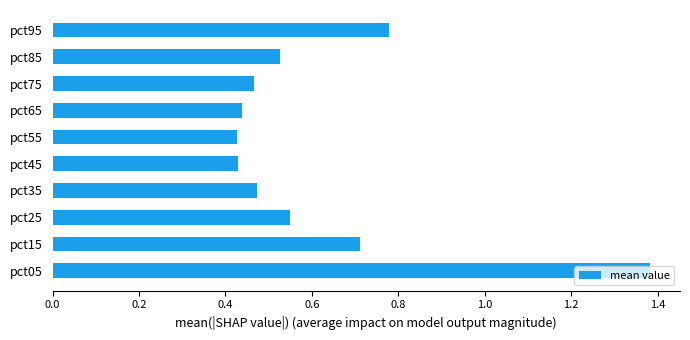

Count the number of data series in this chart.

1